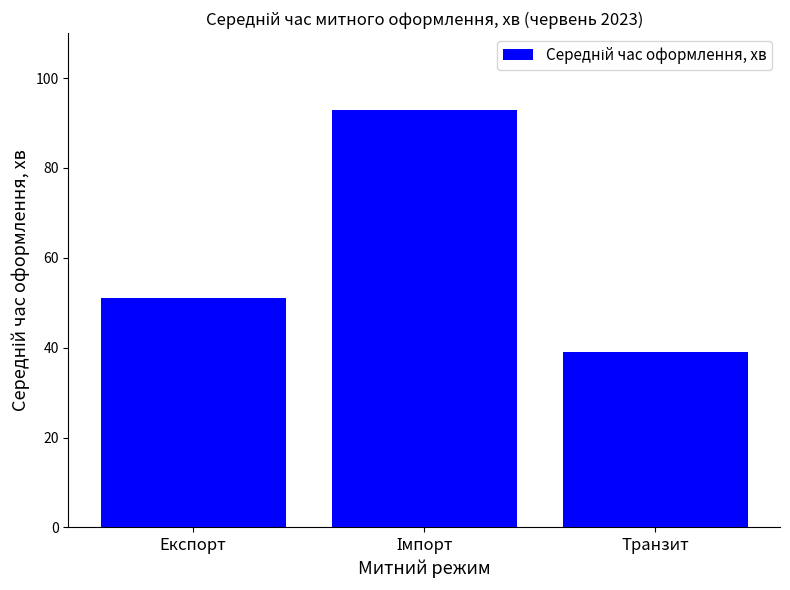

How many series are shown in this chart?

1